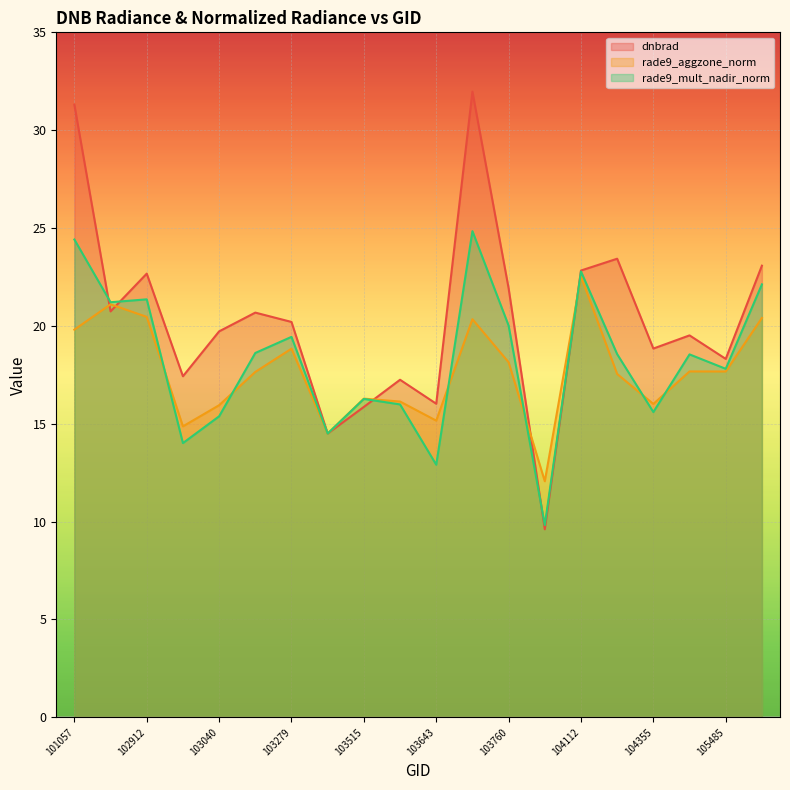

What are all the series names shown in the legend?

dnbrad, rade9_aggzone_norm, rade9_mult_nadir_norm